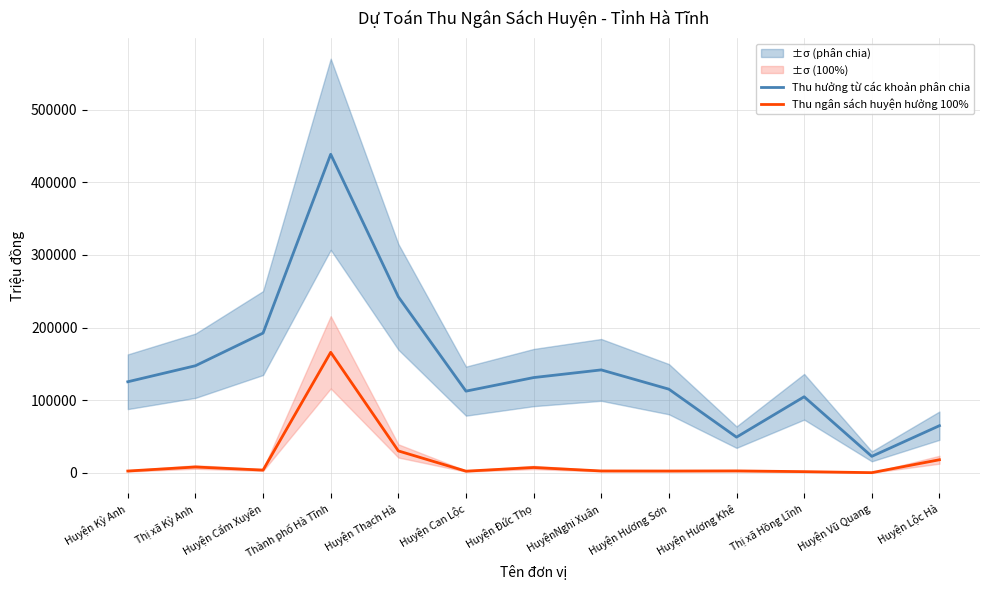

In Thu ngân sách huyện hưởng 100%, how many points are lower than both neighbors (excluding endpoints)?

4